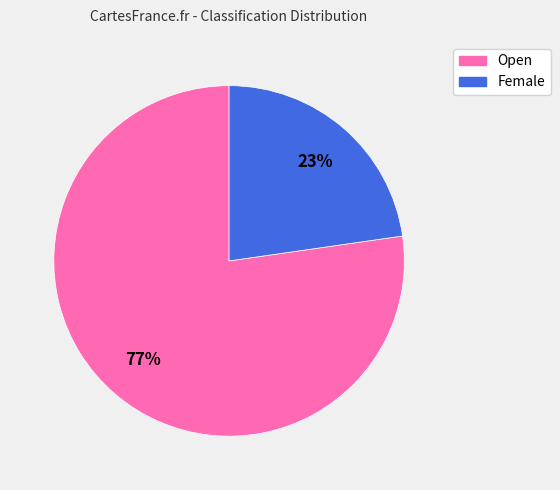

Is there a majority slice in this chart?

Yes